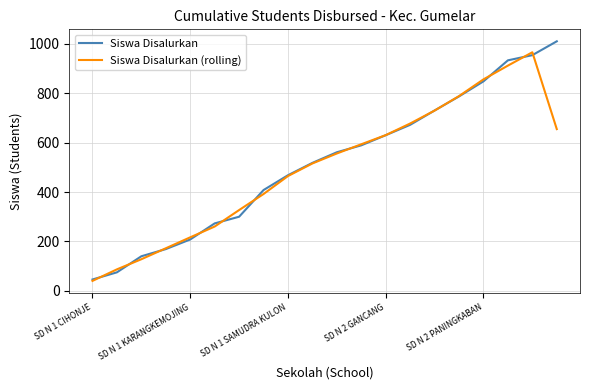

List the series in order of their peak value, highest first.

Siswa Disalurkan, Siswa Disalurkan (rolling)